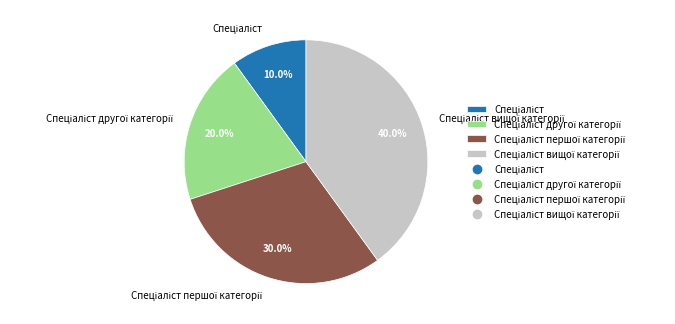

Is there any slice that represents more than half of the pie?

No